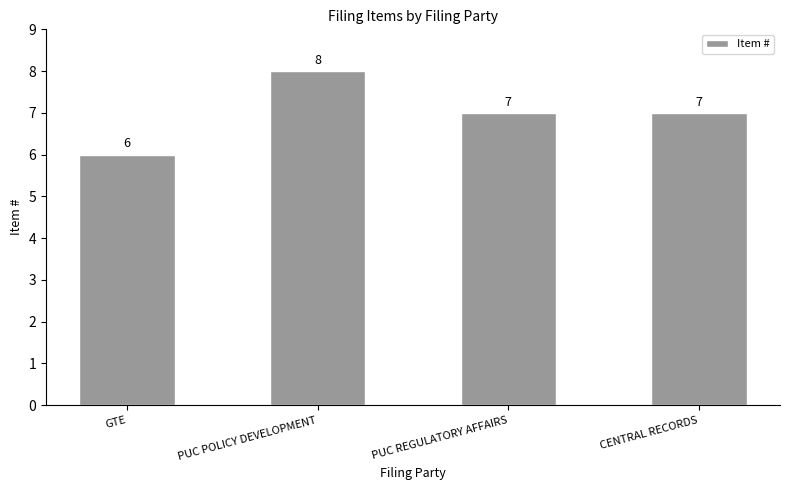

How many values are below 7?

1